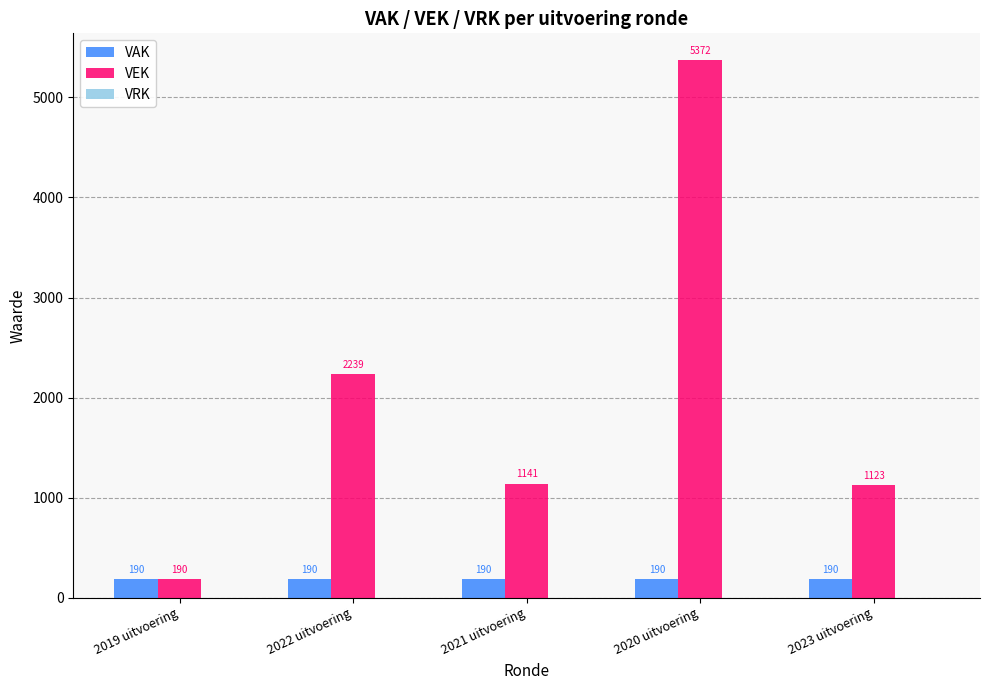

At which label does VEK first exceed 1141?

2022 uitvoering